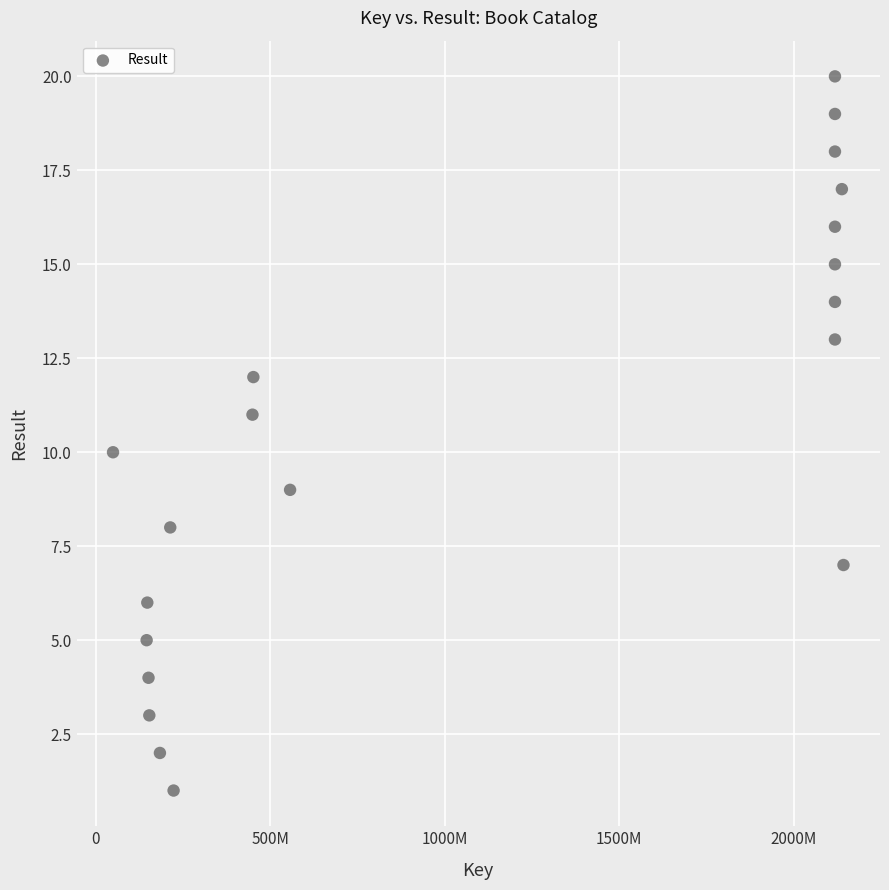

What is the range of X values (max minus min)?

2092180585